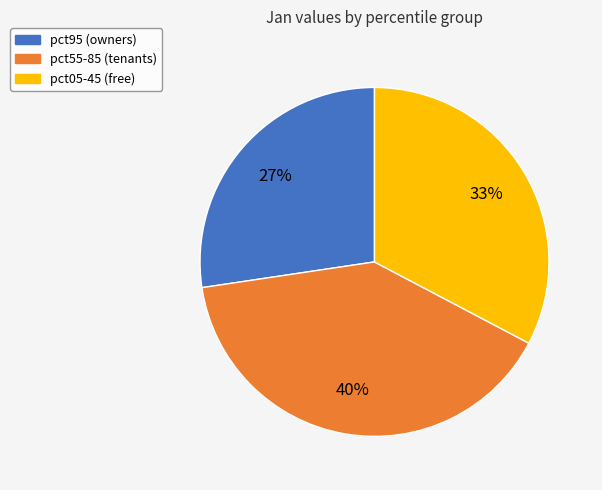

To the nearest percent, what is the average slice percentage?

33%